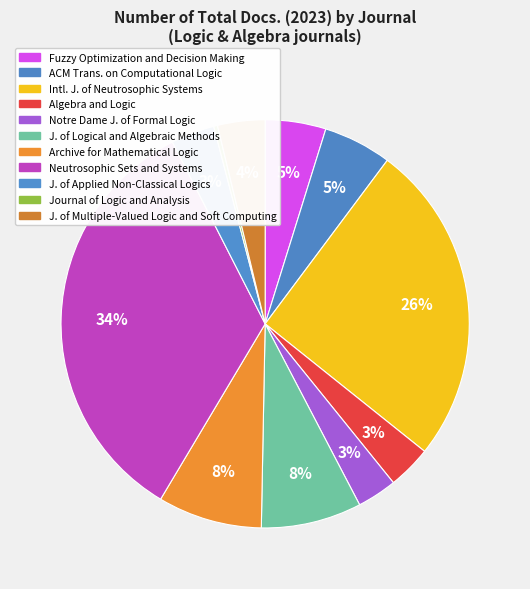

How many segments does this pie chart have?

11